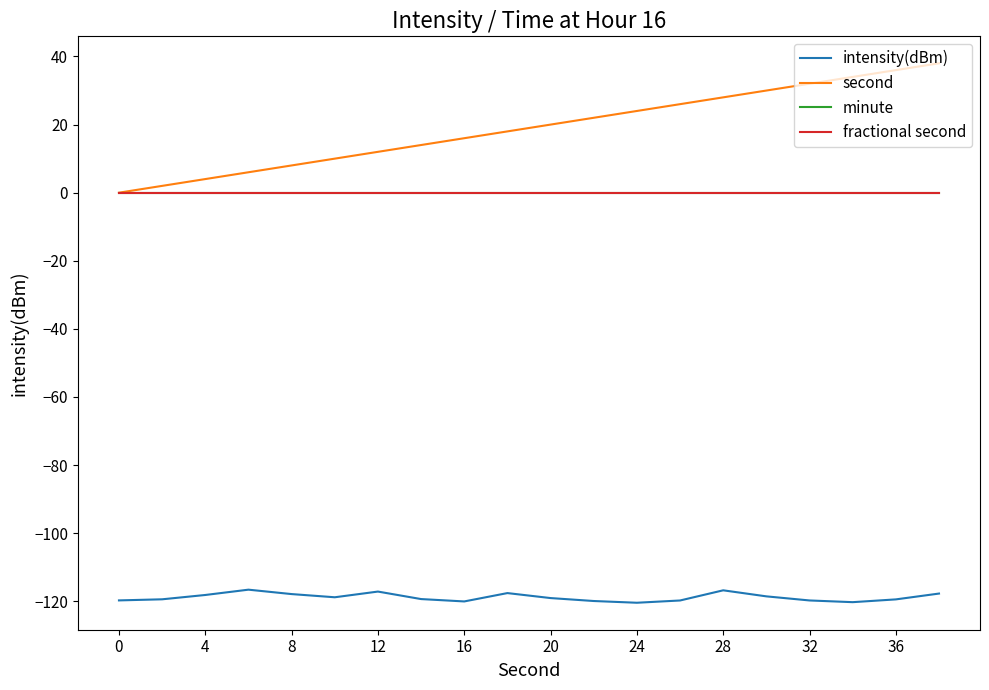

Does the chart display data point markers on the line(s)?

No